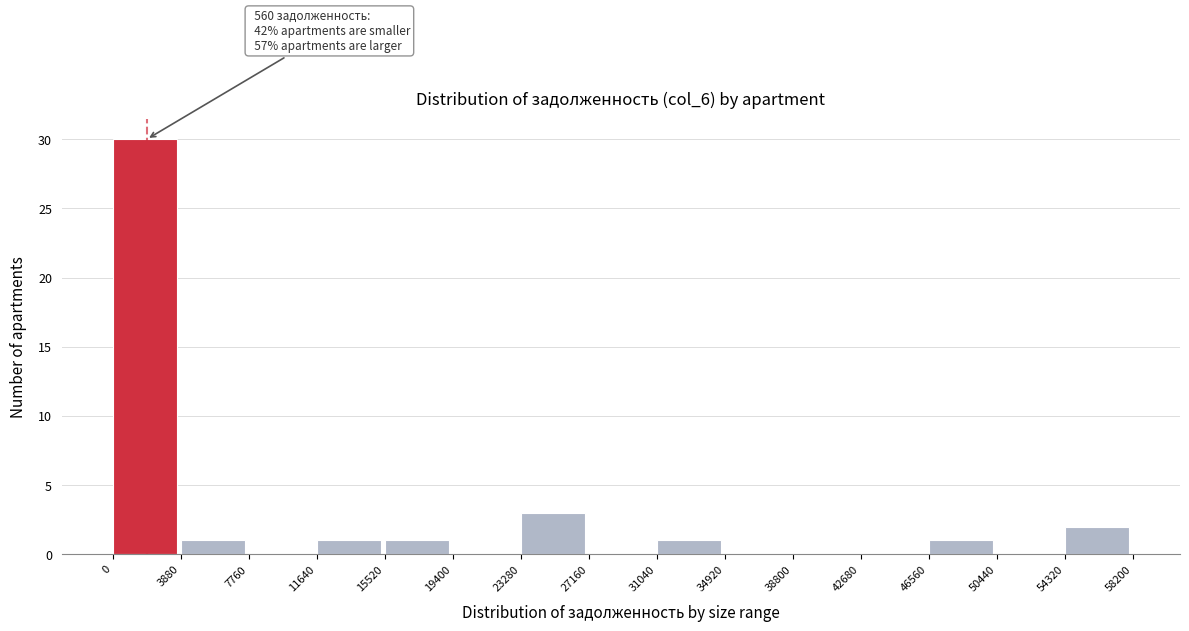

Over which range of the x-axis is the bar tallest?

0 to 3880